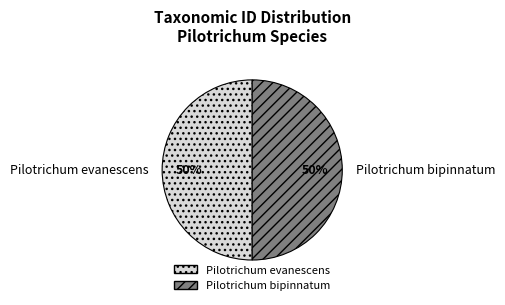

What percentage is the Pilotrichum evanescens slice, to the nearest percent?

50%